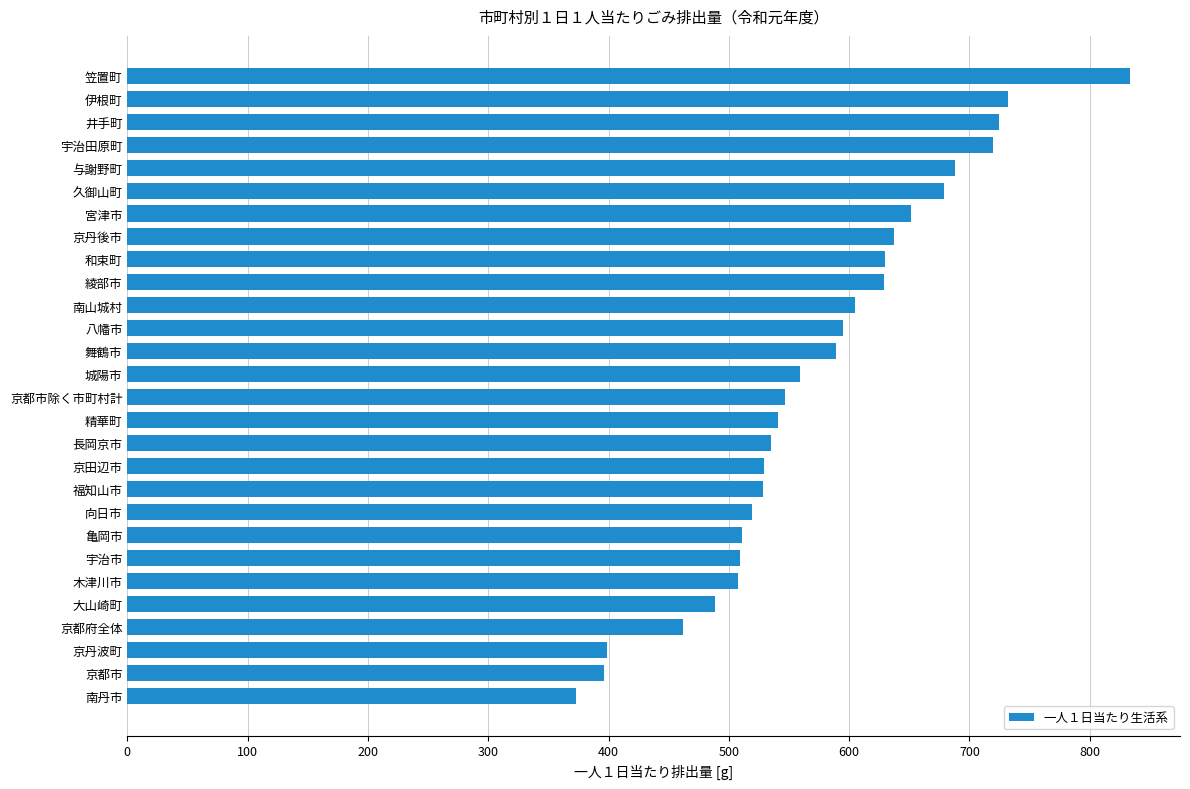

The value at 京都市 is 395.9. True or false?

True